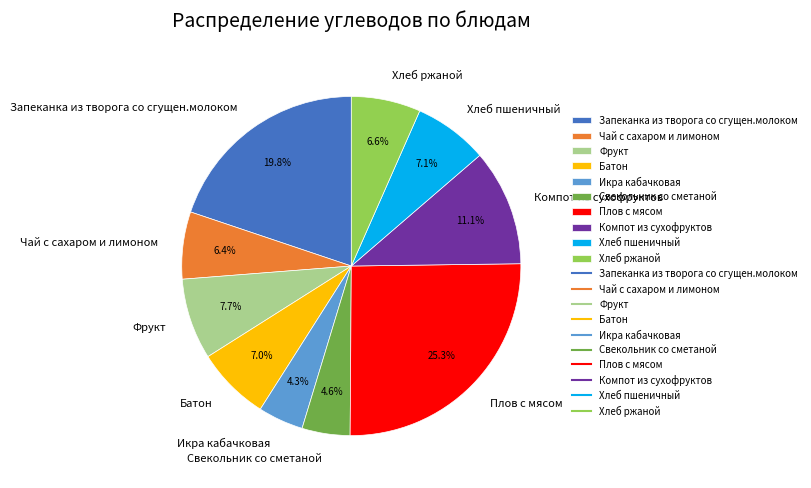

Does any single category account for the majority?

No